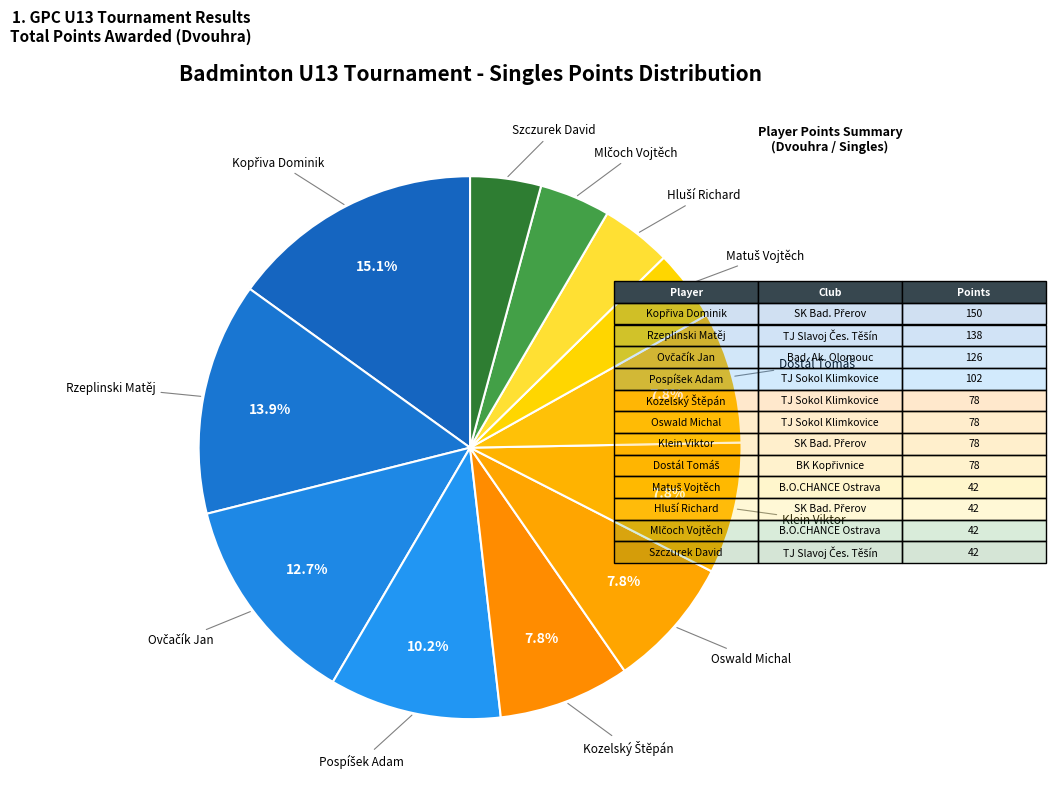

Is there any slice that represents more than half of the pie?

No